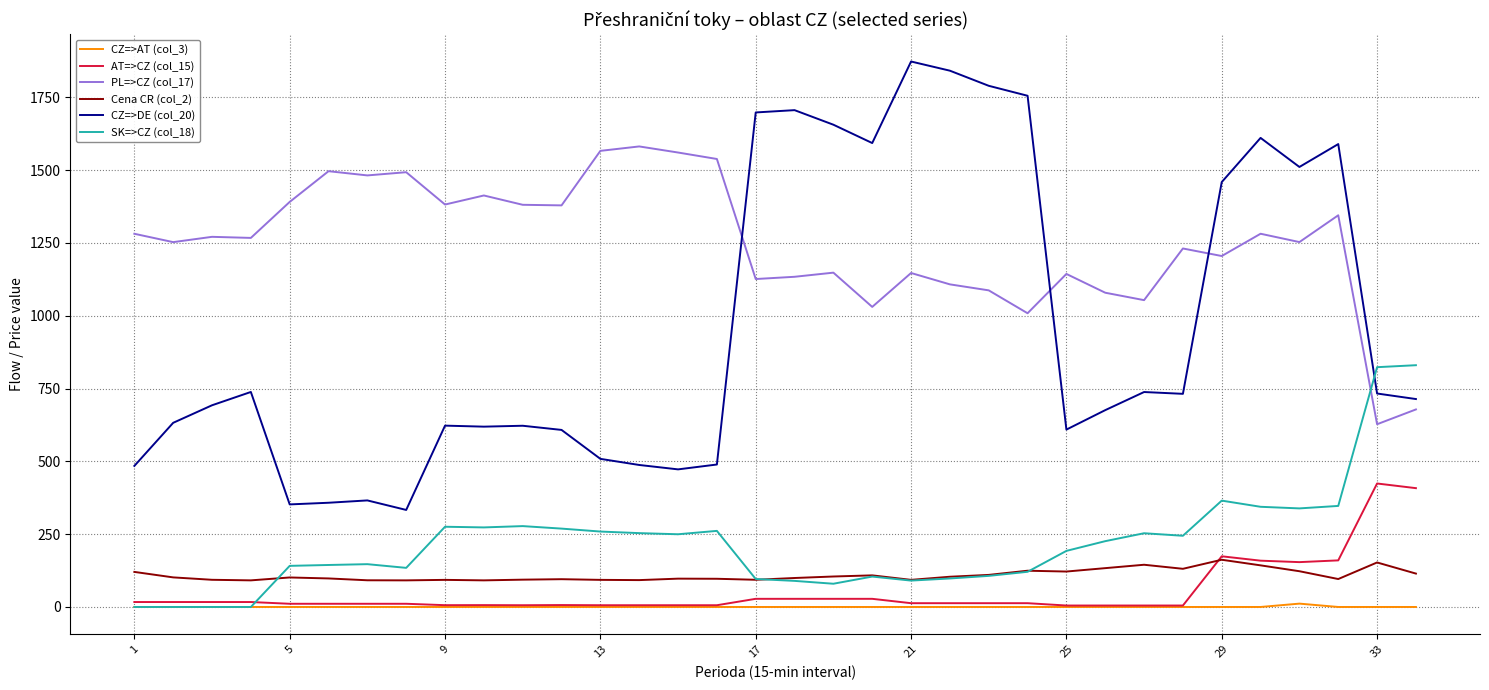

How many times do SK=>CZ (col_18) and CZ=>DE (col_20) cross each other?

1